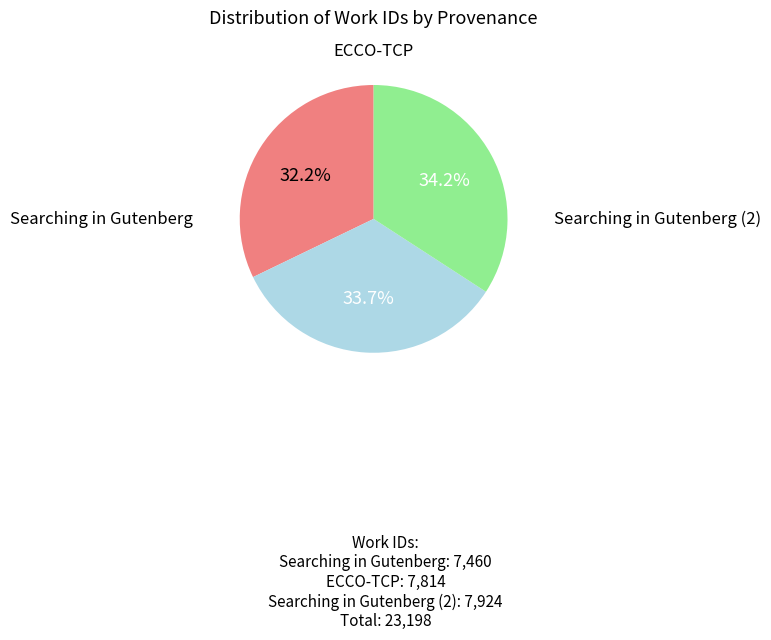

Is there a majority slice in this chart?

No